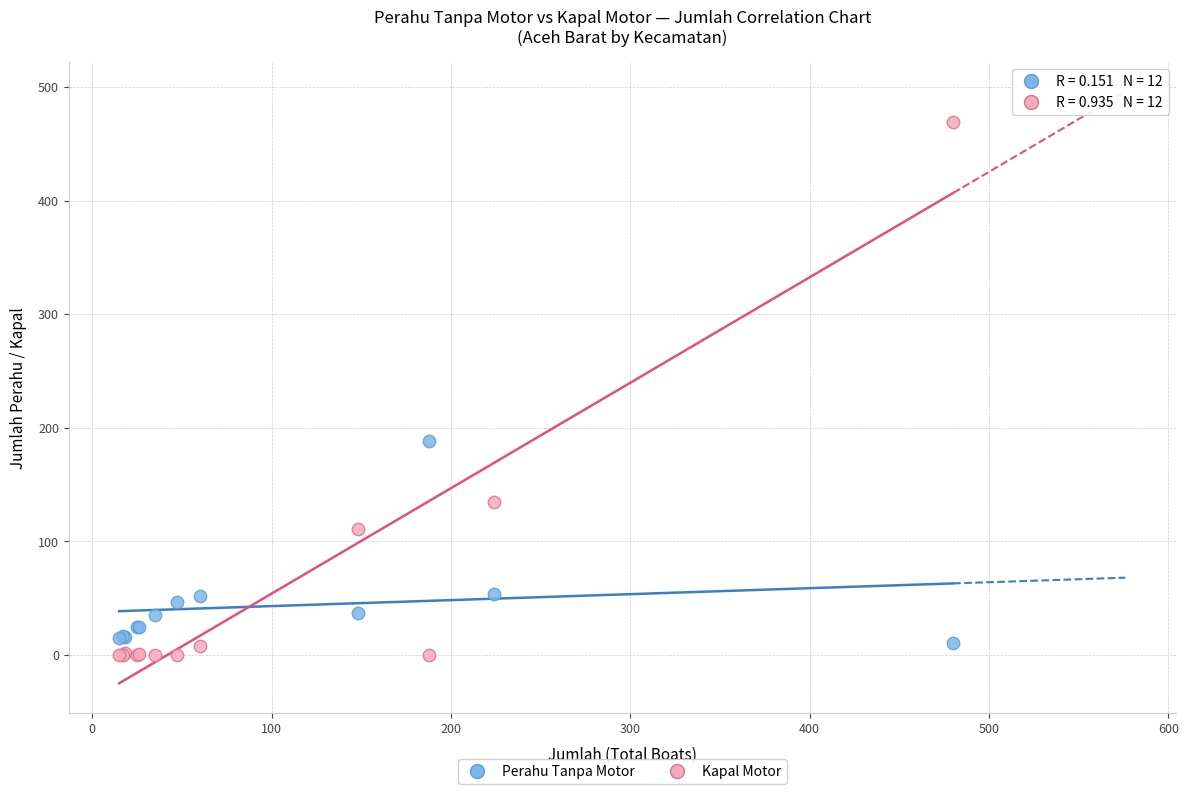

What are all the series names shown in the legend?

Perahu Tanpa Motor, Kapal Motor